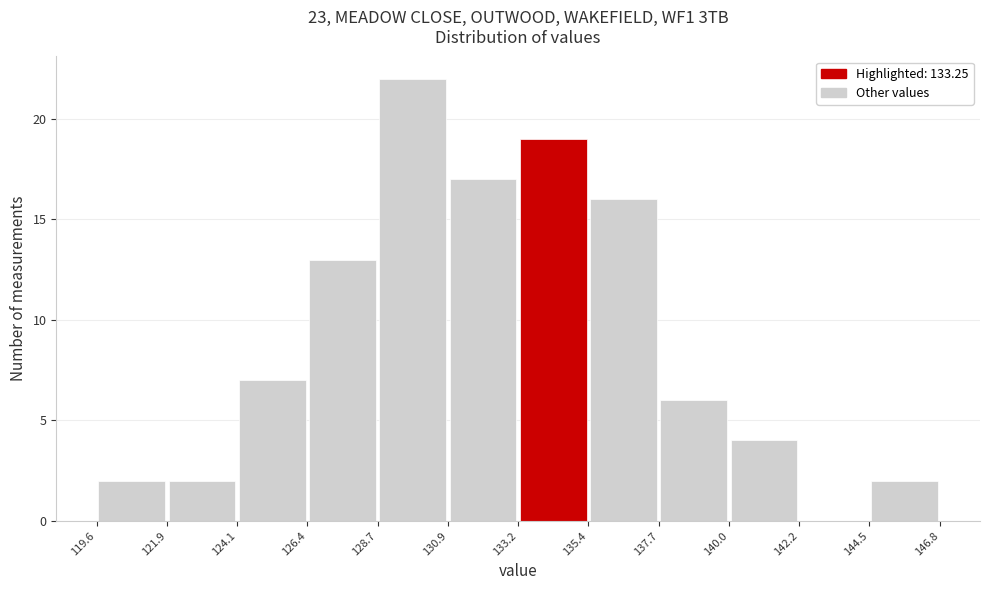

How tall is the bar that spans 137.7 to 140.0 on the x-axis? The values are not printed on the chart, so give them approximately, as read against the axis.

6